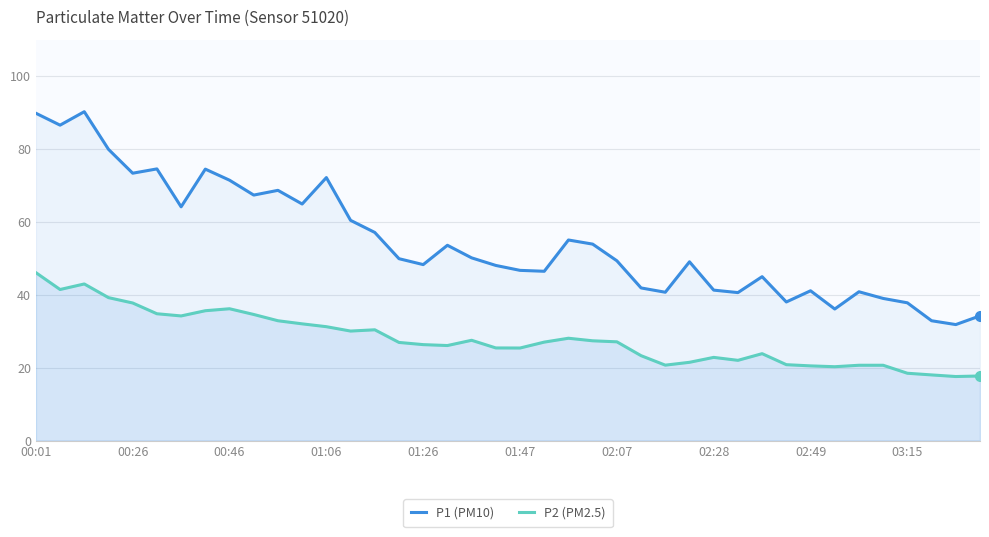

At 31, list the series in order from largest to smallest.

P1 (PM10), P2 (PM2.5)